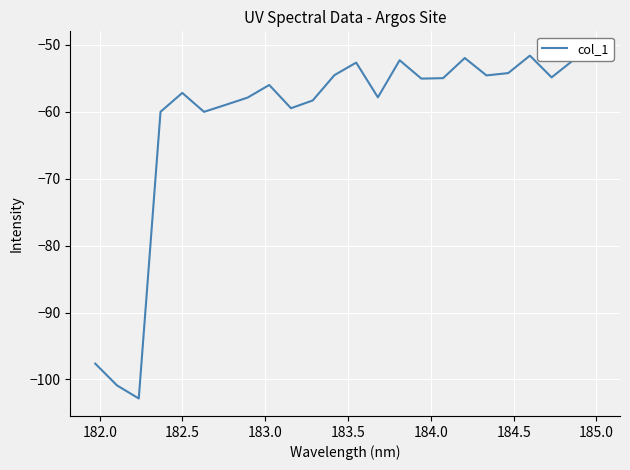

Count the number of data series in this chart.

1